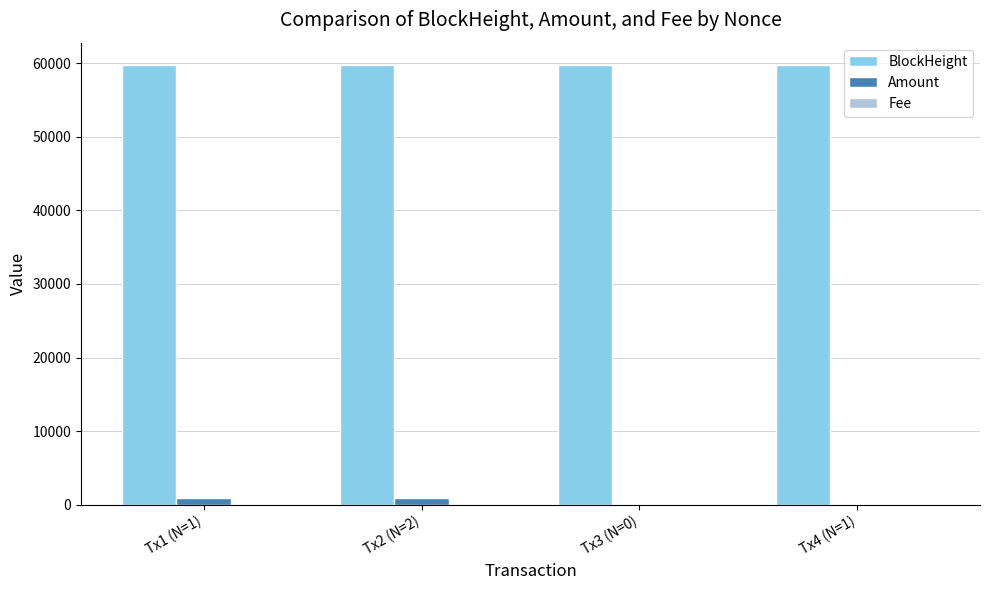

What is the sum of the BlockHeight values at Tx3 (N=0) and Tx4 (N=1)?

119493.0